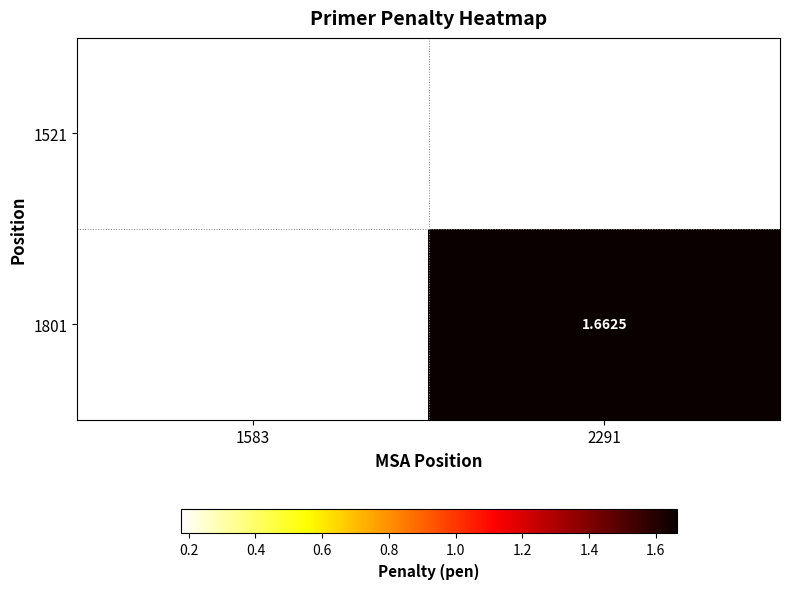

Rank the series by their maximum value, from lowest to highest.

1521, 1801